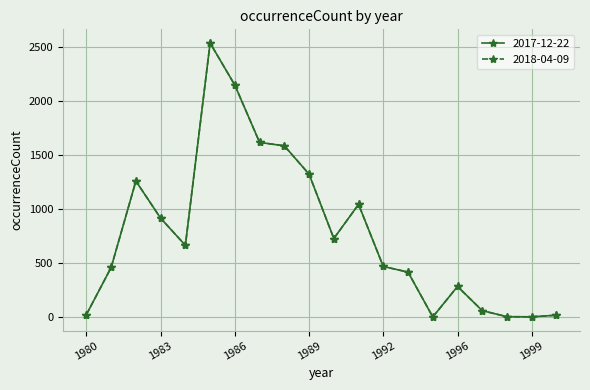

At which category does 2017-12-22 reach its first local valley?

1984